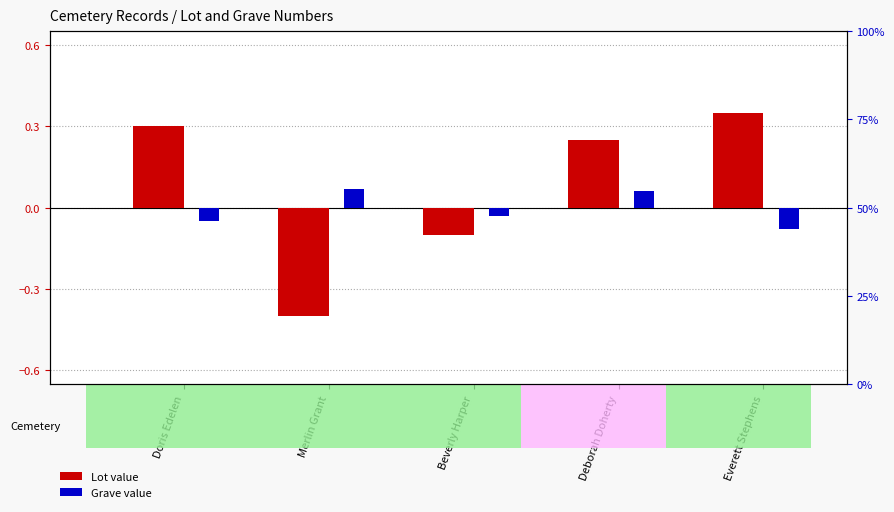

What is the label of the 3rd bar from the left?

Beverly Harper